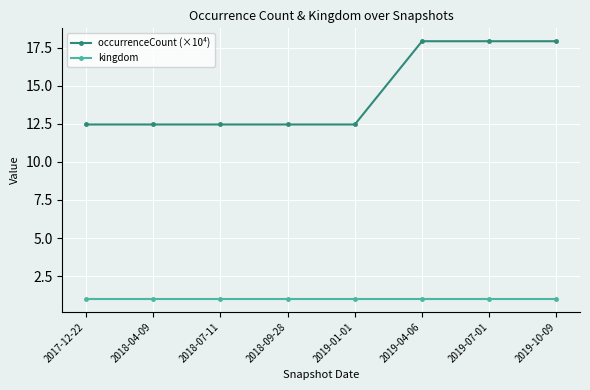

The value of occurrenceCount (×10⁴) at 2019-07-01 is 23.7. True or false?

False